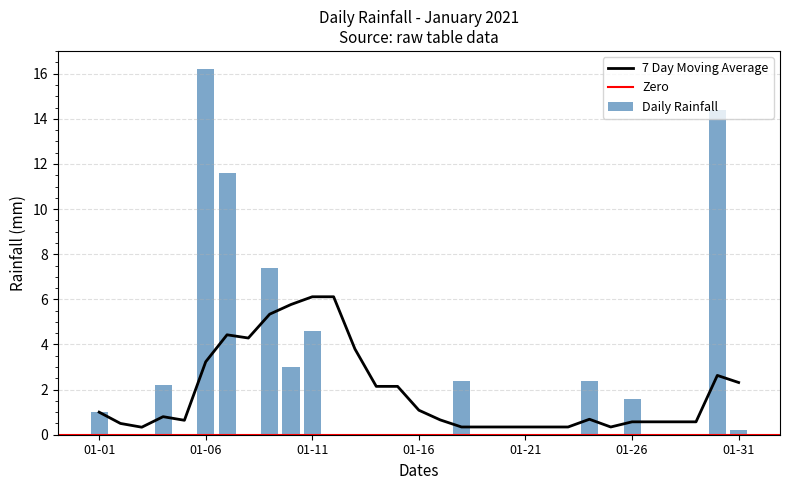

What is the maximum value for Daily Rainfall?

16.2